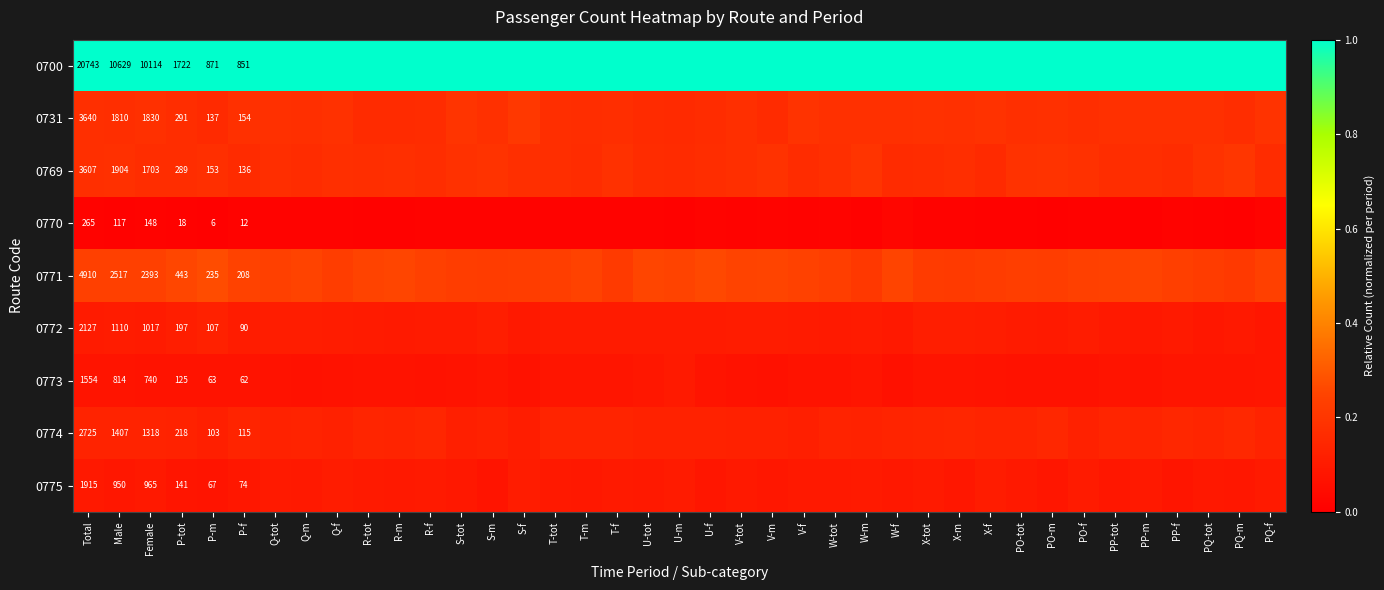

Which category has the highest value in the 0769 series?

PQ-m